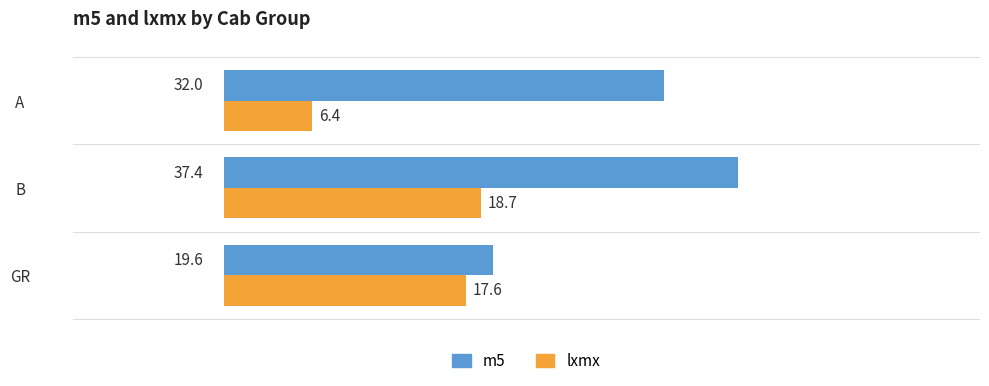

Where is m5 nearest to the value 28?

A